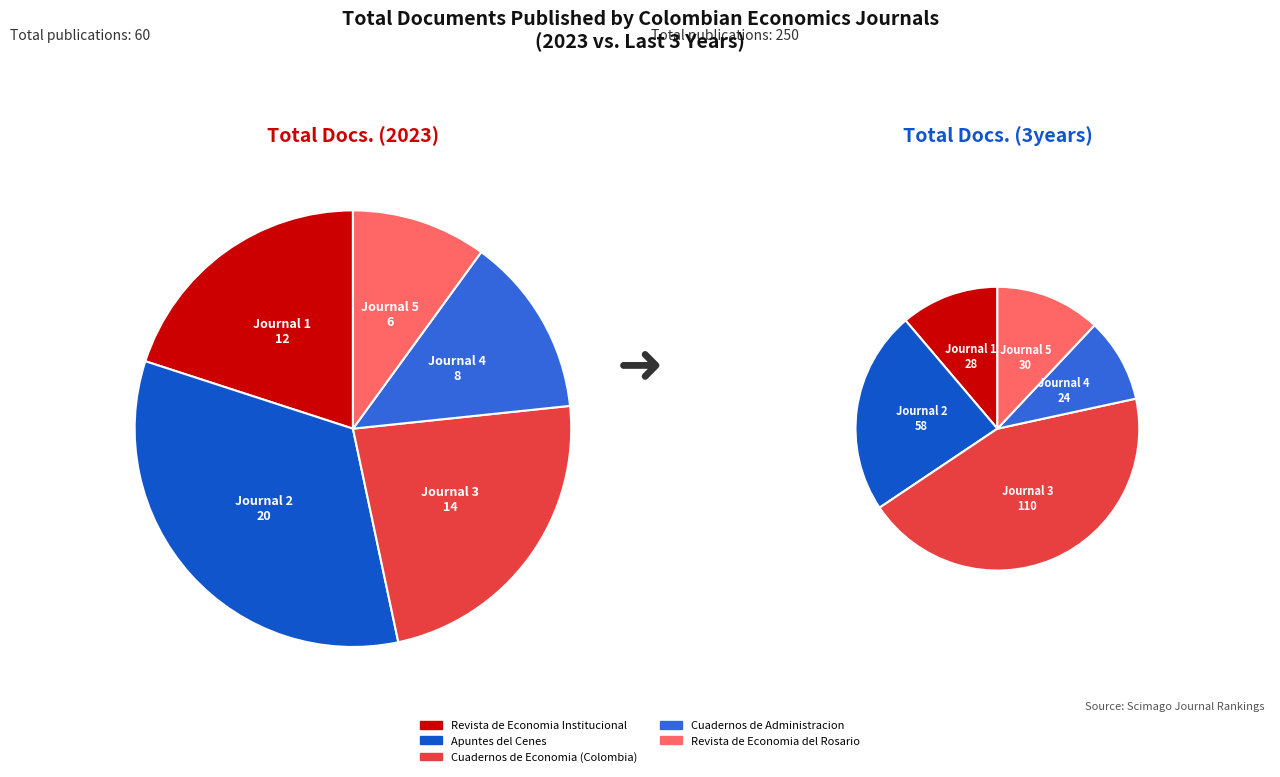

To the nearest percent, what portion does Apuntes del Cenes represent?

33%